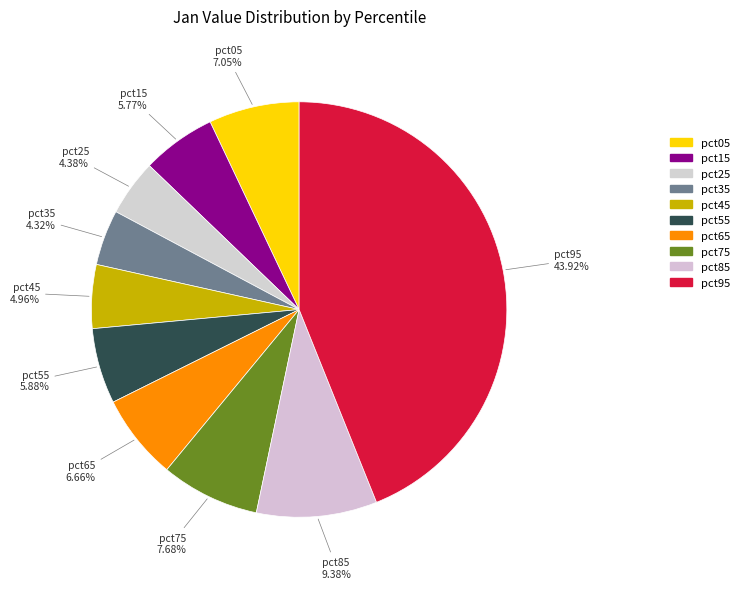

Is it true that pct05 is 7% of the pie?

True